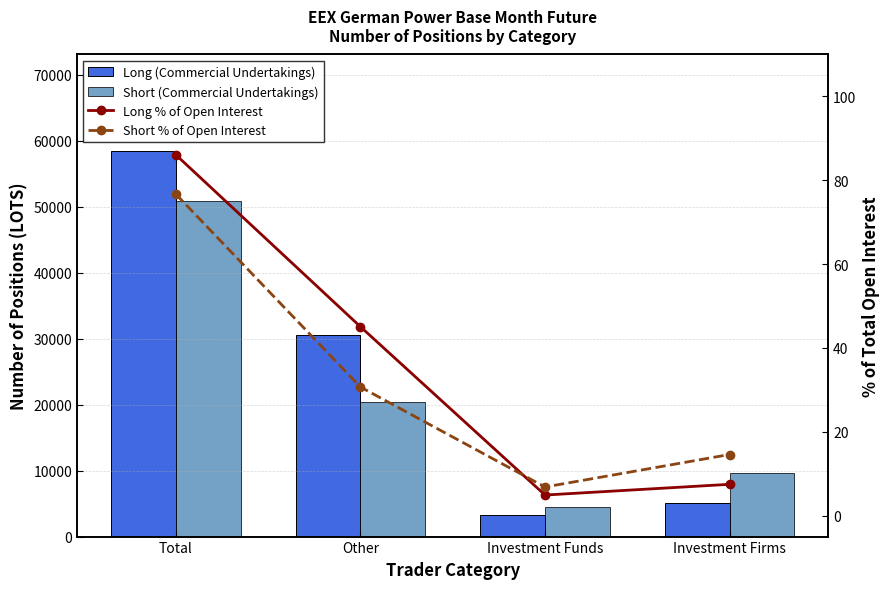

How many data points in Short % of Open Interest are less than 30?

2